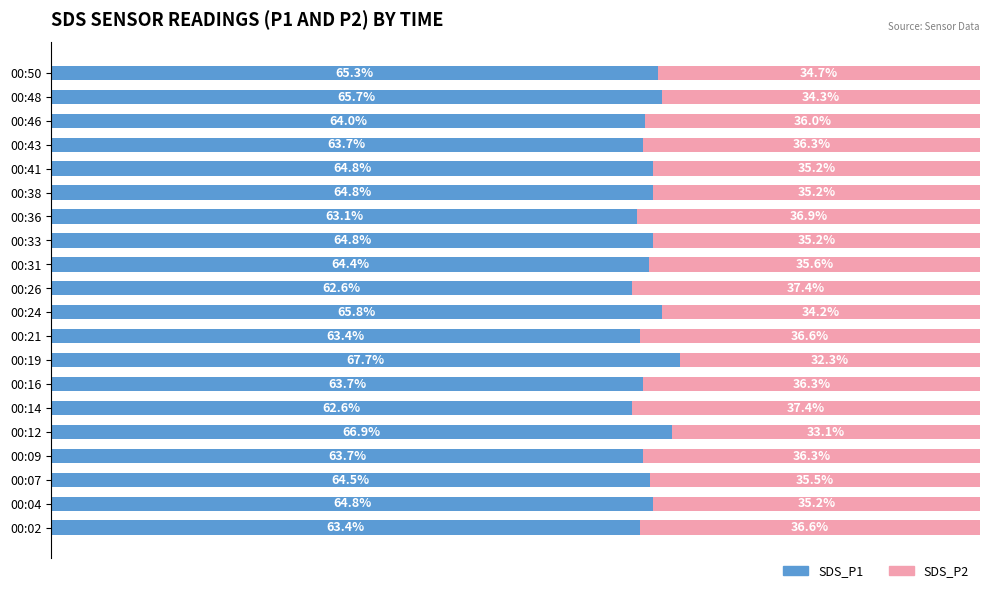

Which category has the highest value in the SDS_P1 series?

00:19